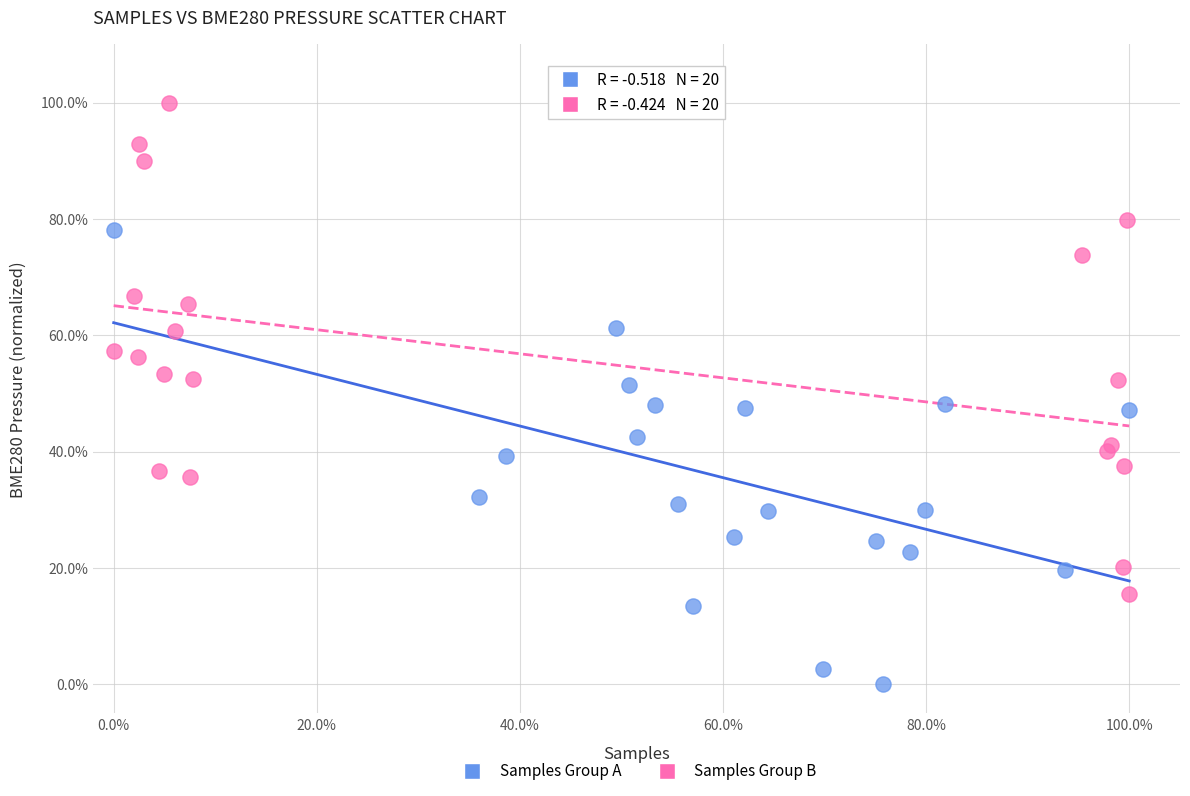

Which series contains the lowest Y value?

Samples Group A